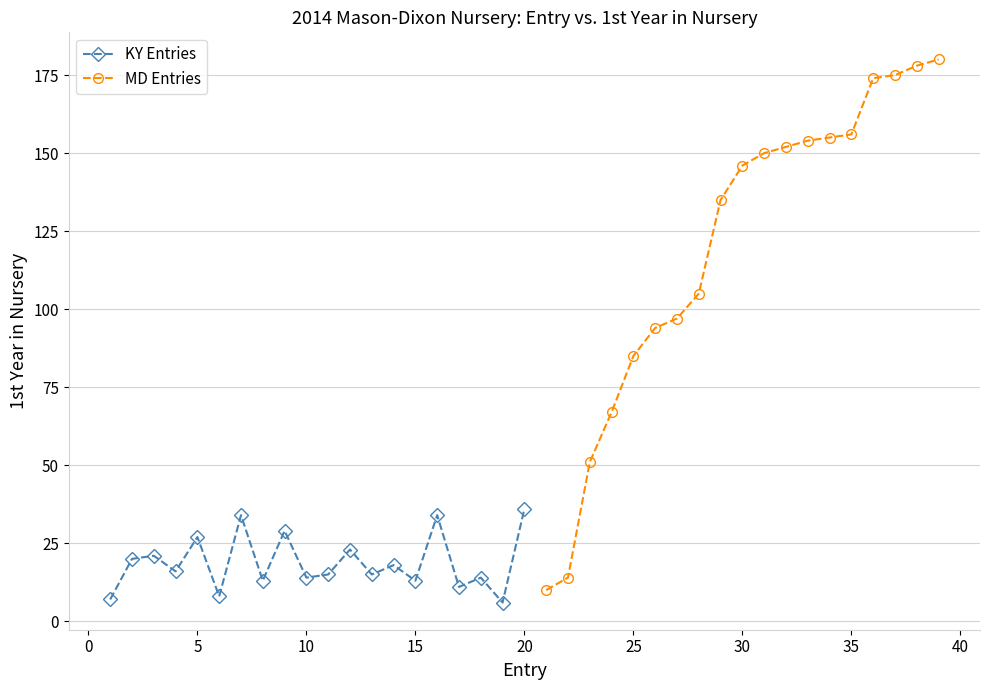

True or false: KY Entries has more than 1 points higher than both neighbors.

True